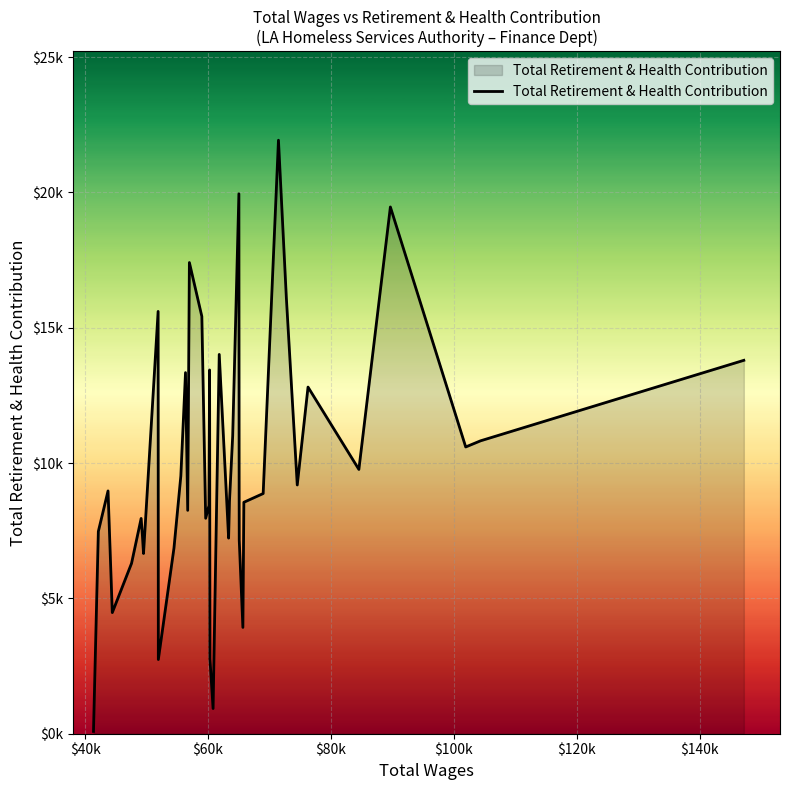

Is this an area chart (filled region under the line)?

Yes